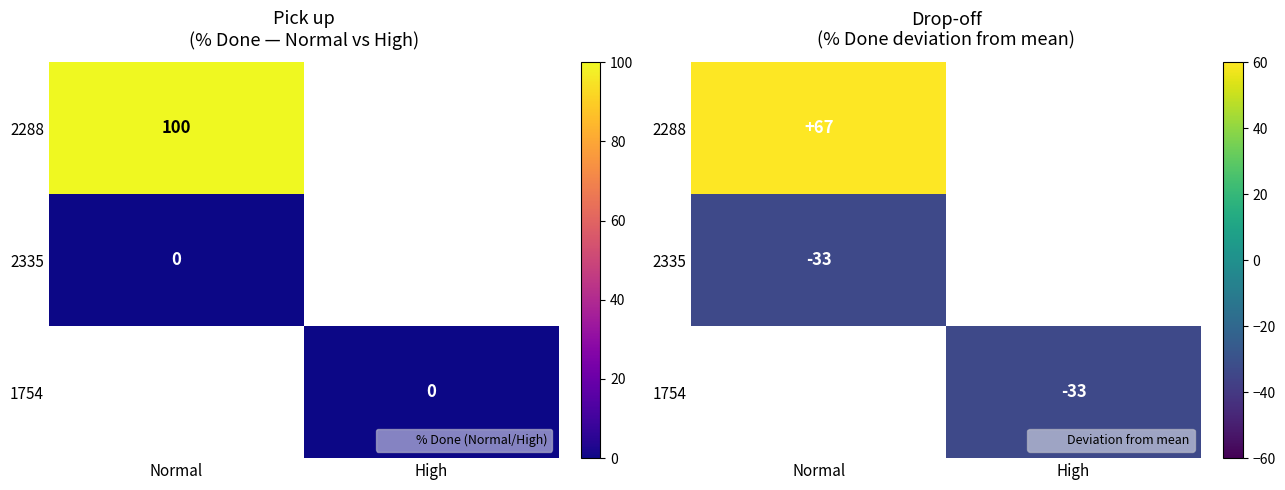

How many negative values does the 2335 series have?

1